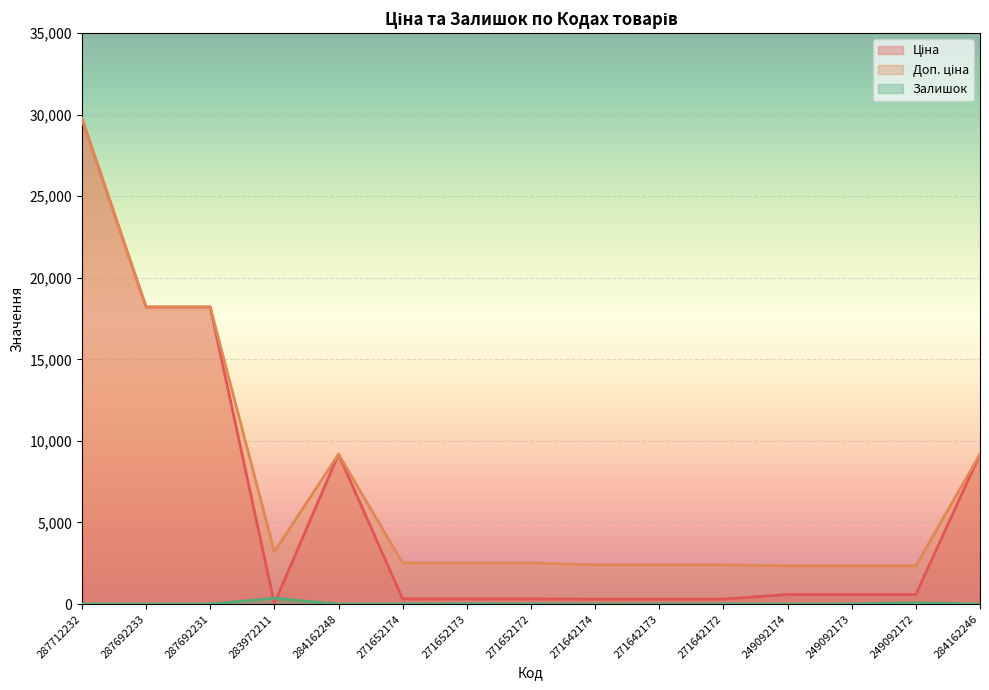

At 287692233, list the series in order from smallest to largest.

Залишок, Ціна, Доп. ціна